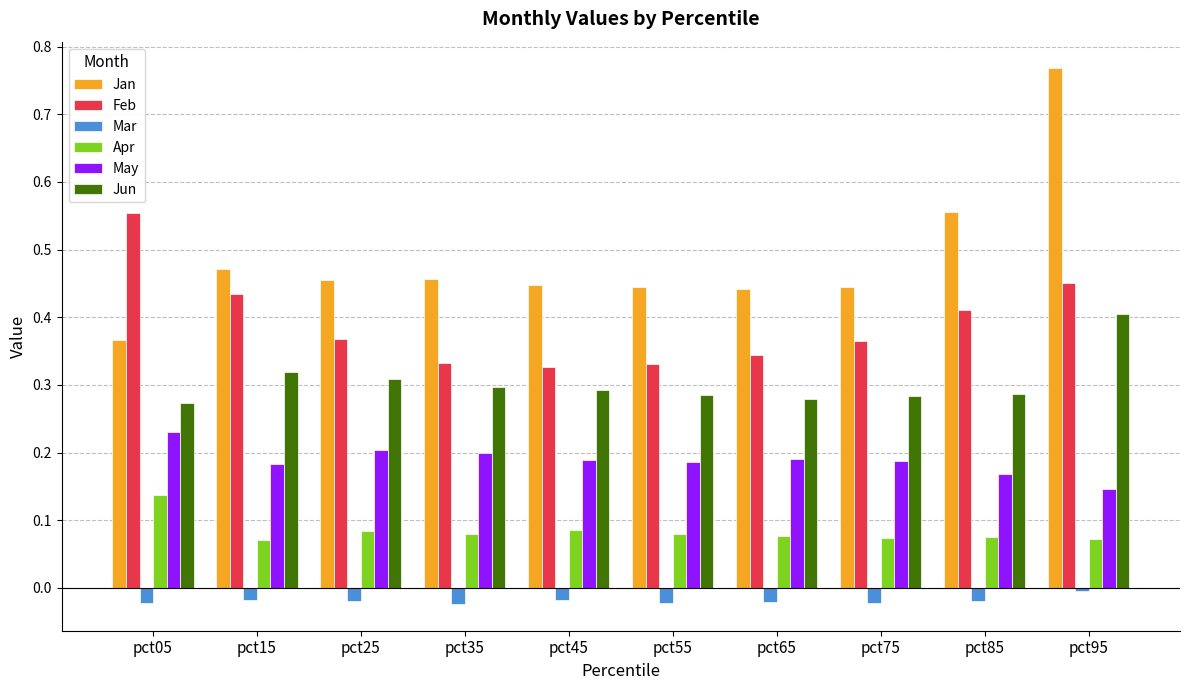

Which series has the largest range (max minus min)?

Jan